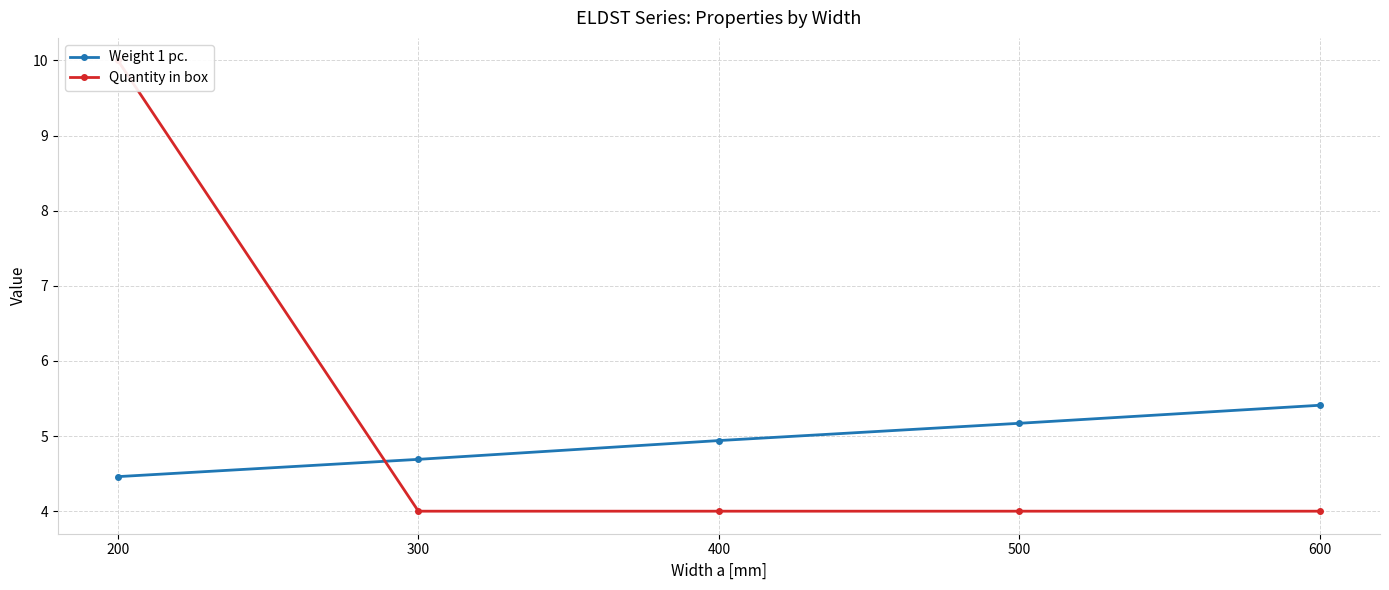

Which series has the largest range (max minus min)?

Quantity in box